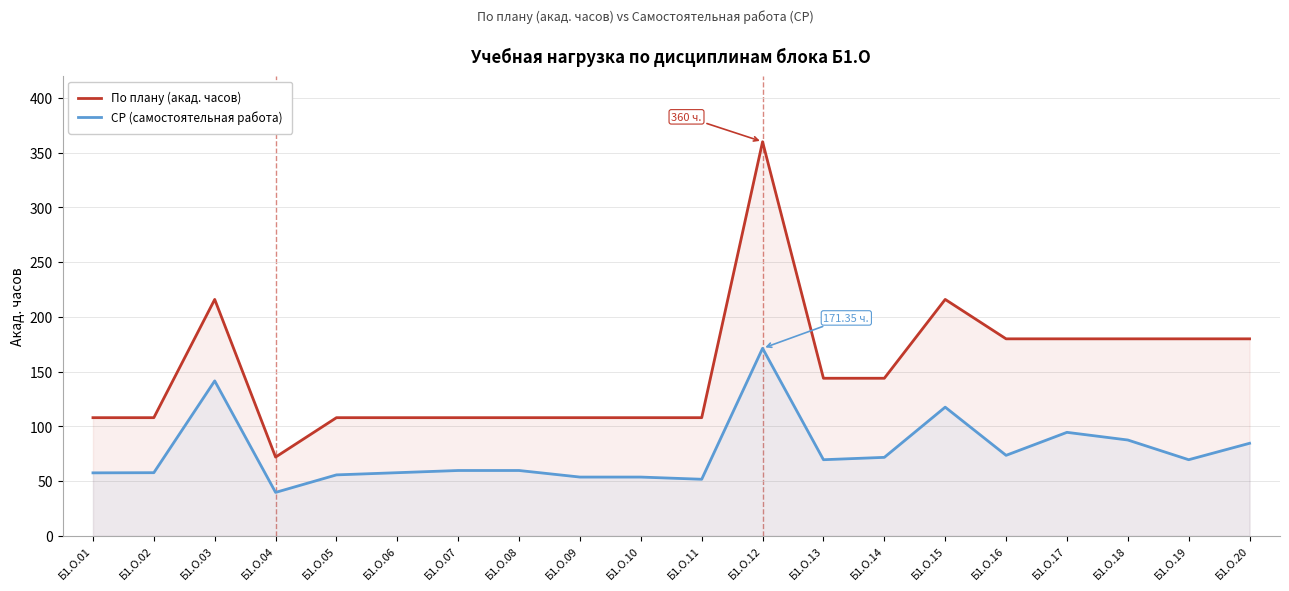

How many lines are shown in the chart?

2